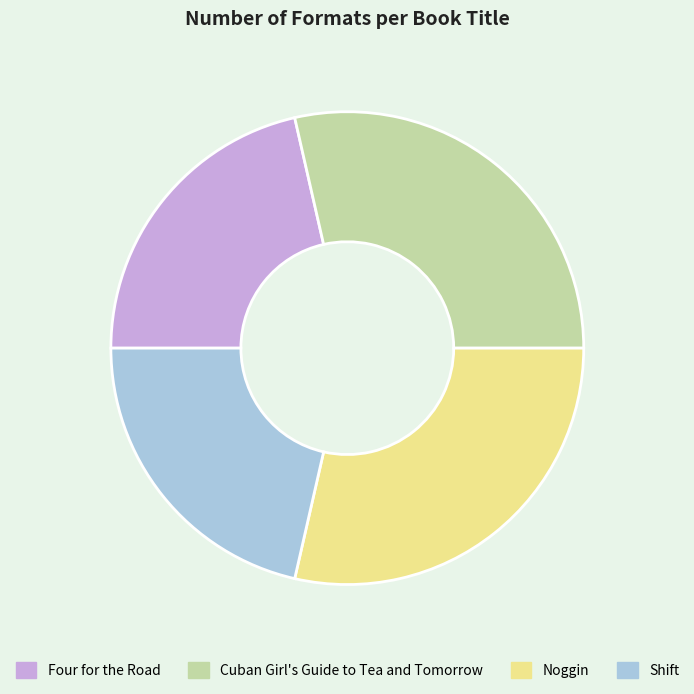

Count the number of slices in the pie.

4